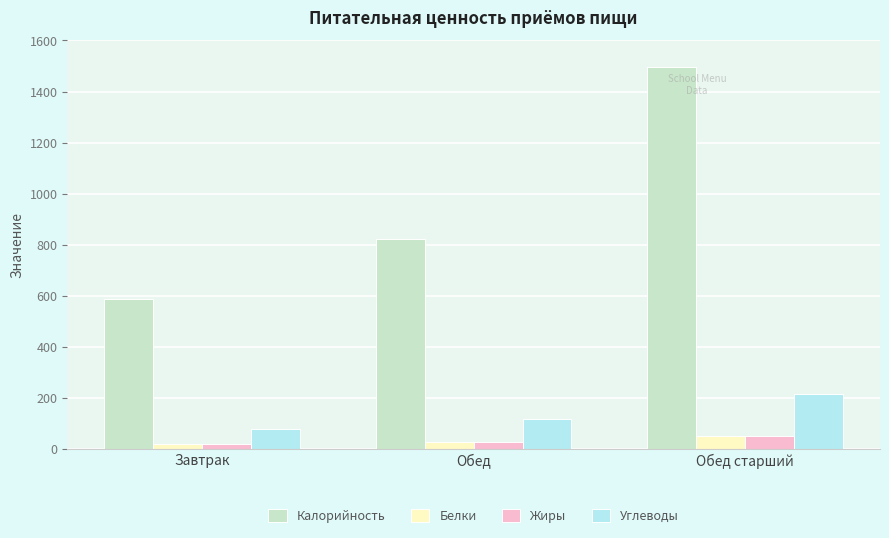

What is the difference between the maximum and second lowest values in the Углеводы series?

97.8